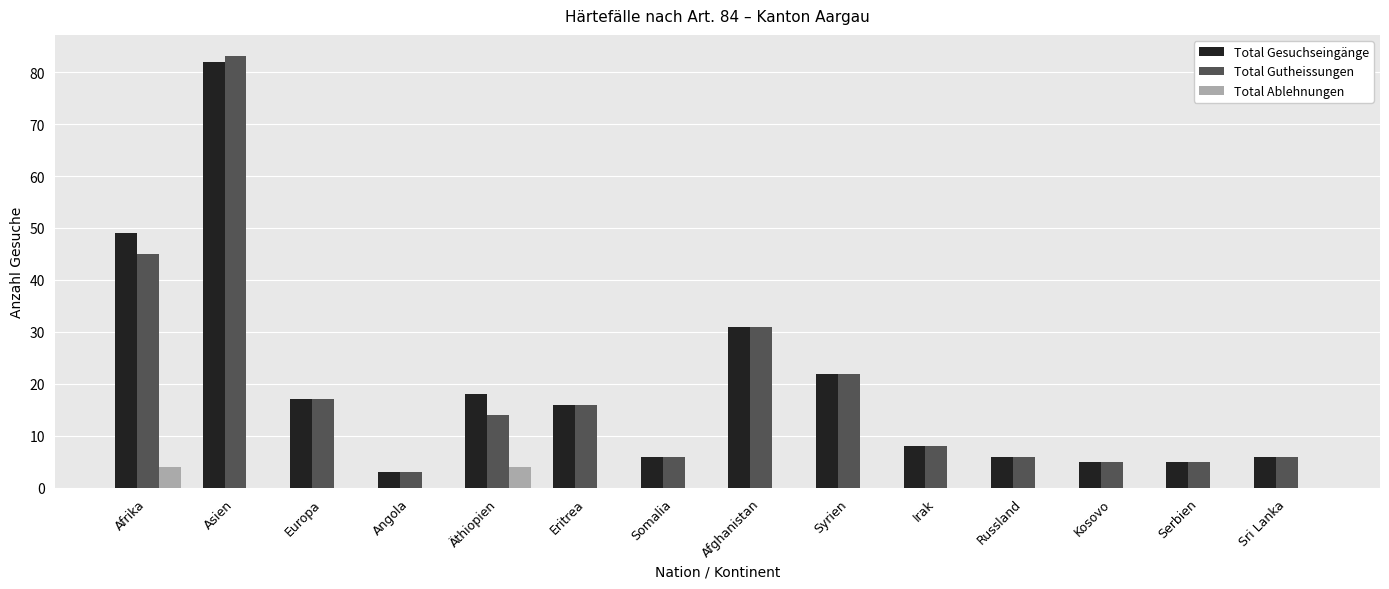

What value does the Total Gesuchseingänge series have at Serbien?

5